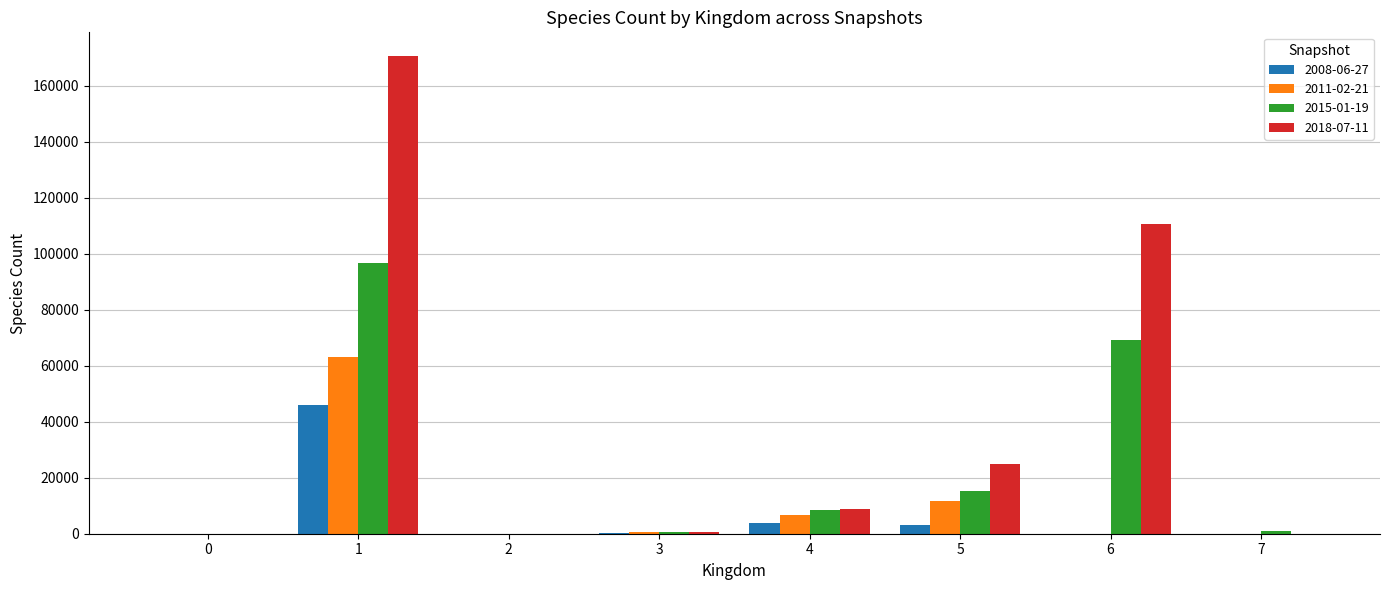

What is the sum of the 2011-02-21 values at 1 and 7?

62986